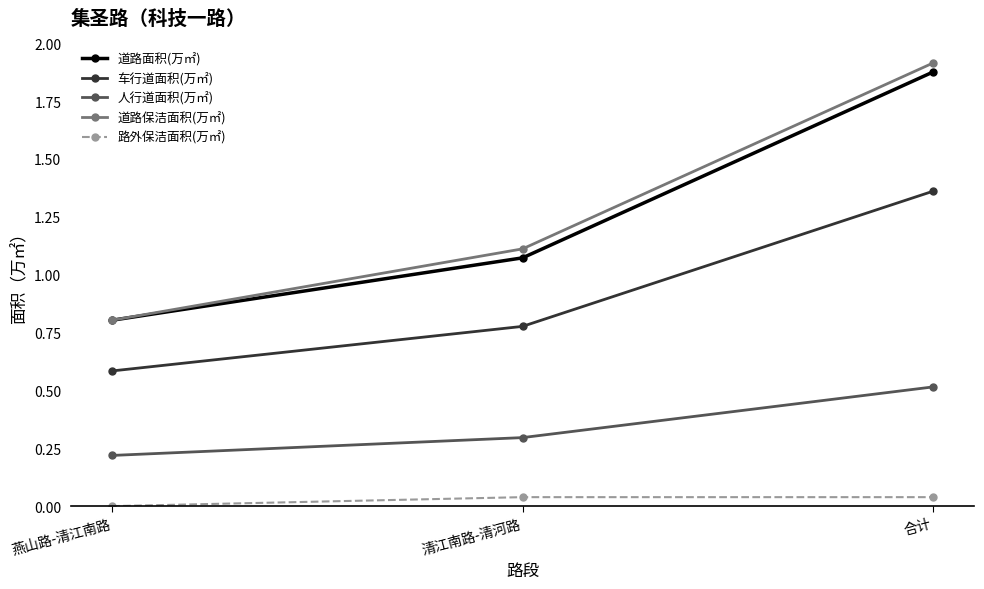

What position from the left is 清江南路-清河路?

2